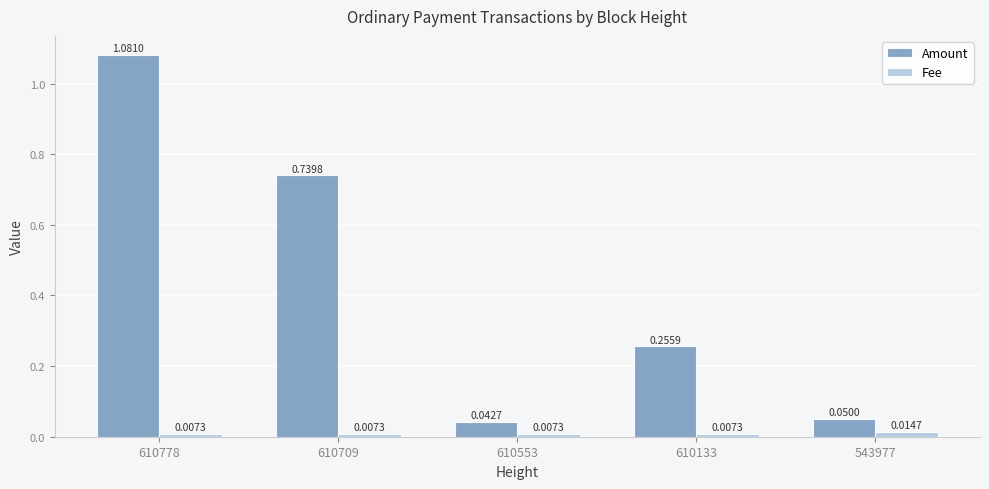

Which series changed the most between 610778 and 543977?

Amount